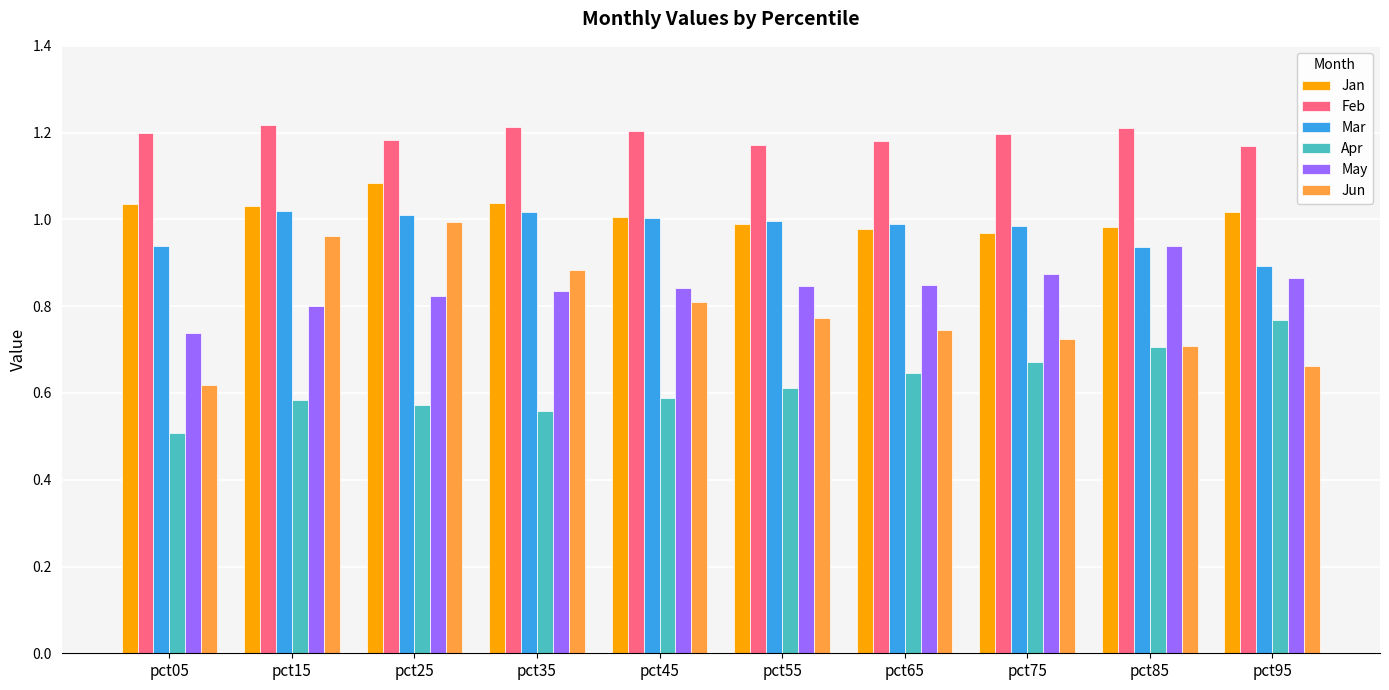

At which category does the chart reach its minimum across all series?

pct05